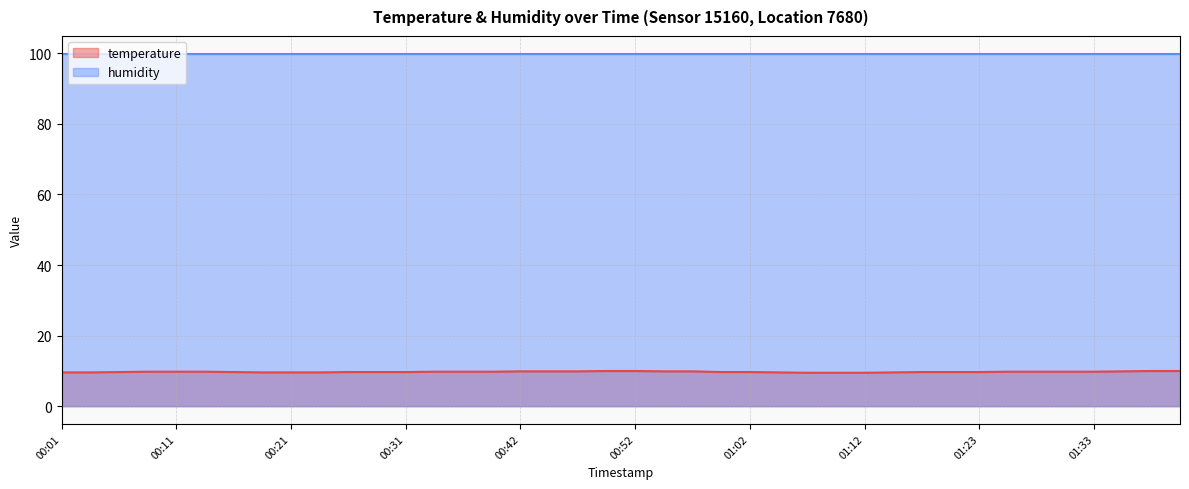

Rank the series by their maximum value, from lowest to highest.

temperature, humidity